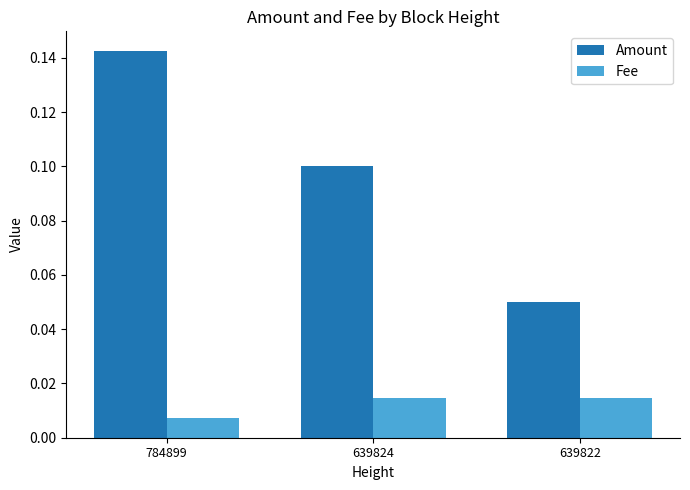

How many bars are there in total?

6